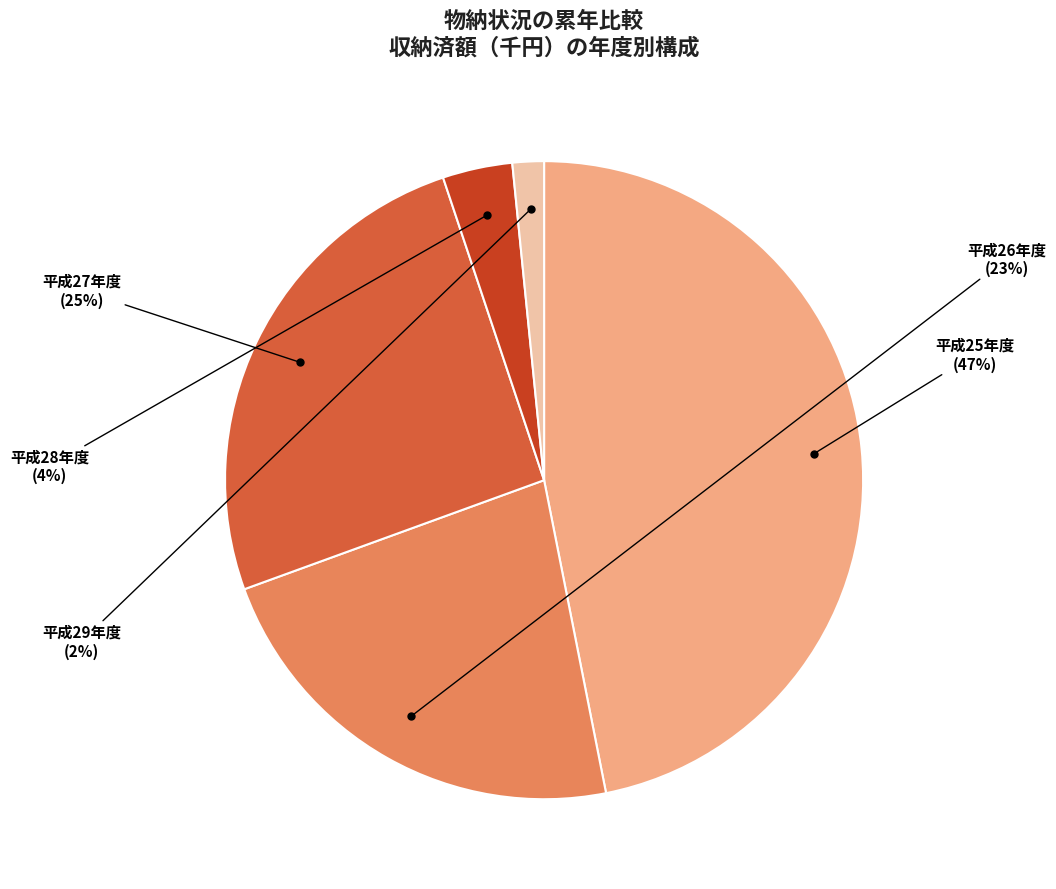

Which slice is the largest?

平成25年度